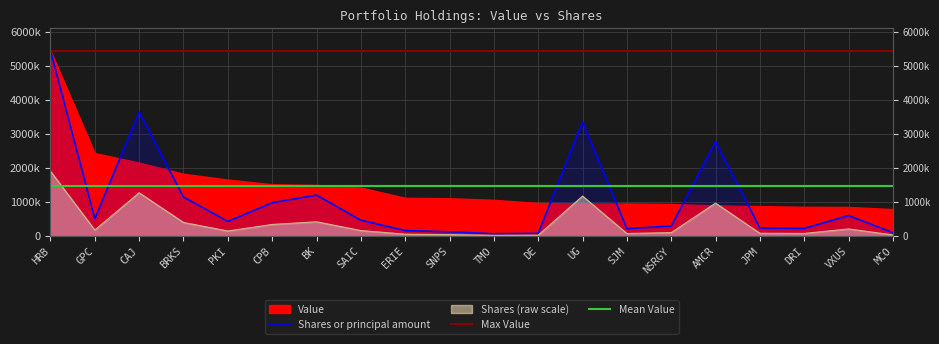

What is the change in value from GPC to JPM?

-273569.4